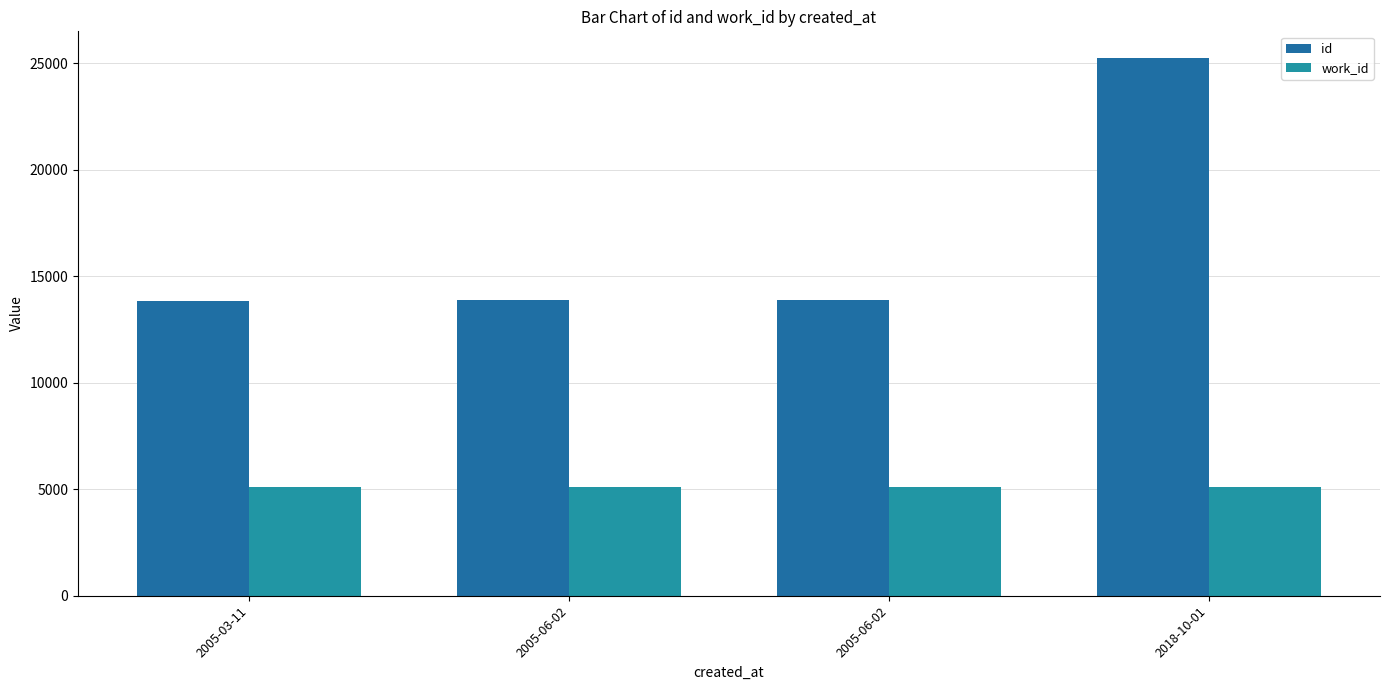

What is the sum of the work_id values at 2005-06-02 and 2005-03-11?

10212